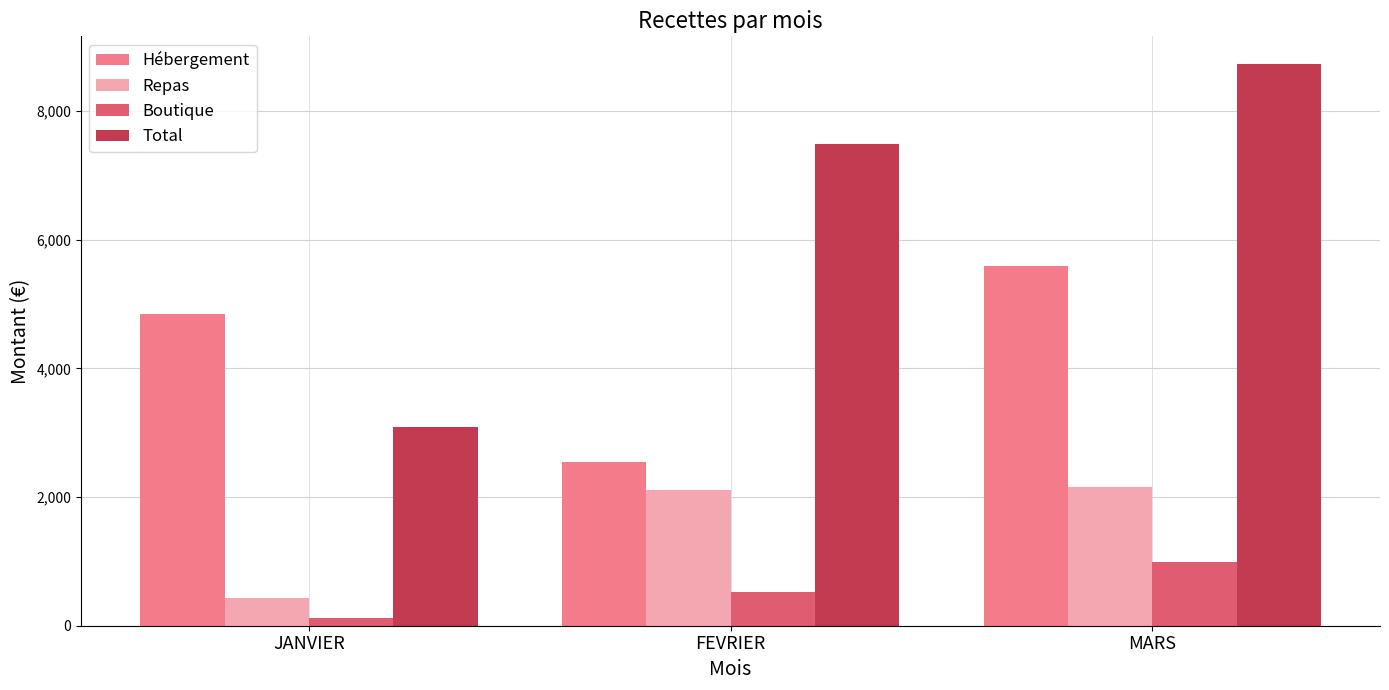

Is the value of Boutique at MARS greater than the value of Total at JANVIER?

No